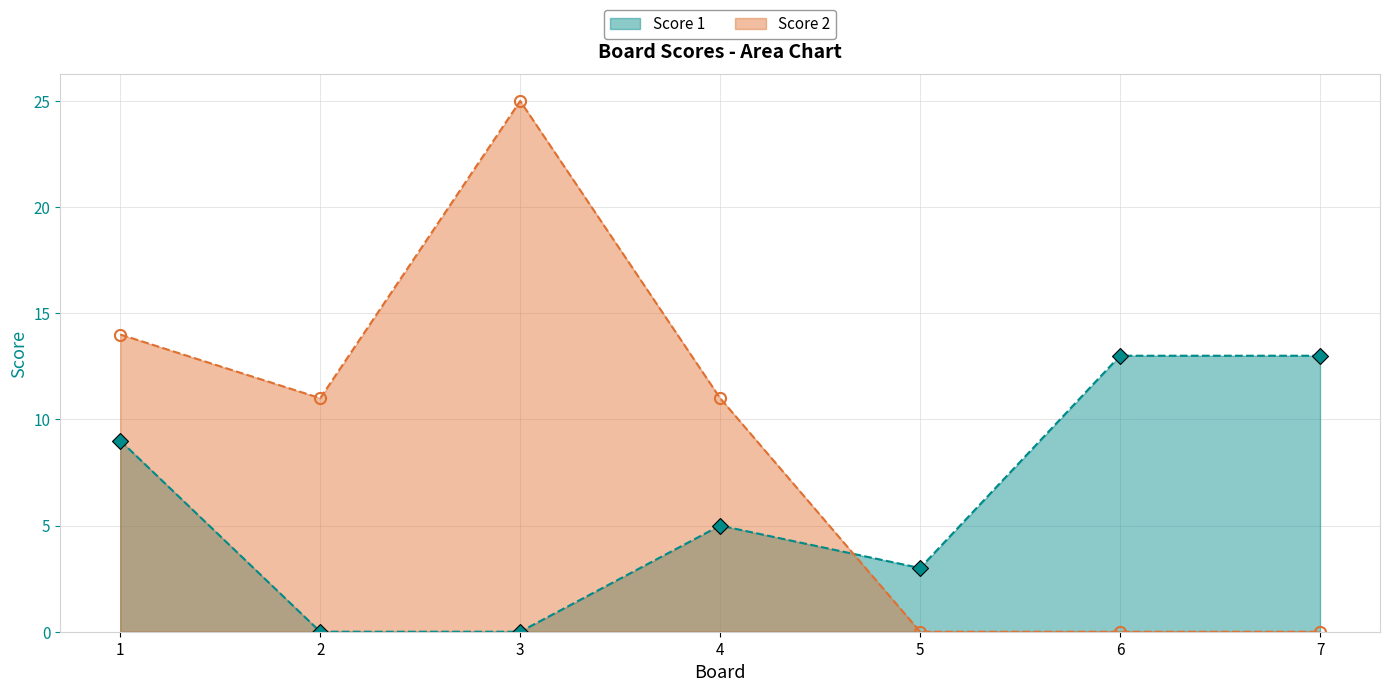

Which series changed the most between 1 and 6?

Score 2